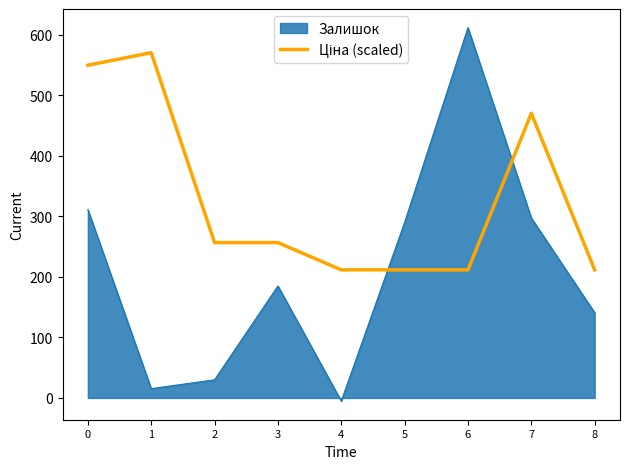

Which series has the largest range (max minus min)?

Залишок